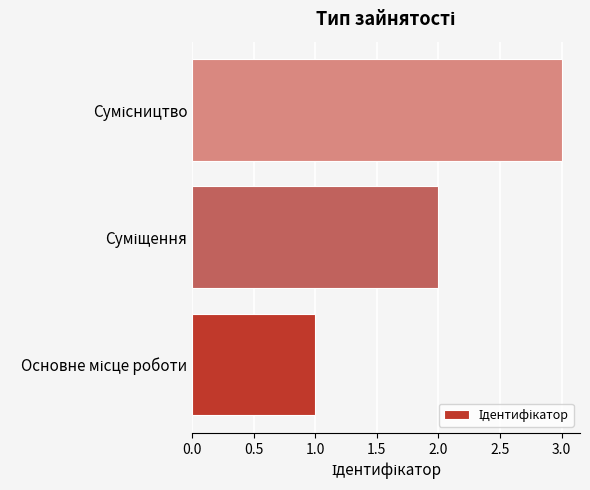

What is the sum of all values?

6